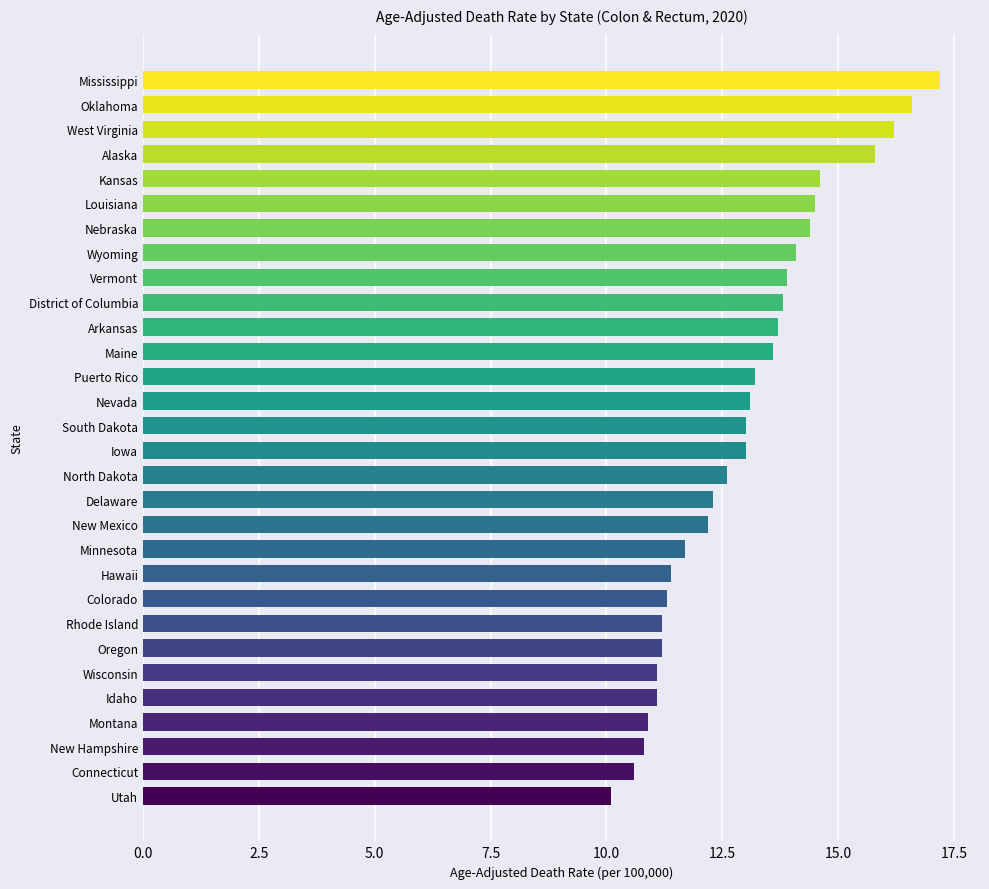

Reading bottom to top, transcribe all the data shown in this chart.

10.1	10.6	10.8	10.9	11.1	11.1	11.2	11.2	11.3	11.4	11.7	12.2	12.3	12.6	13.0	13.0	13.1	13.2	13.6	13.7	13.8	13.9	14.1	14.4	14.5	14.6	15.8	16.2	16.6	17.2